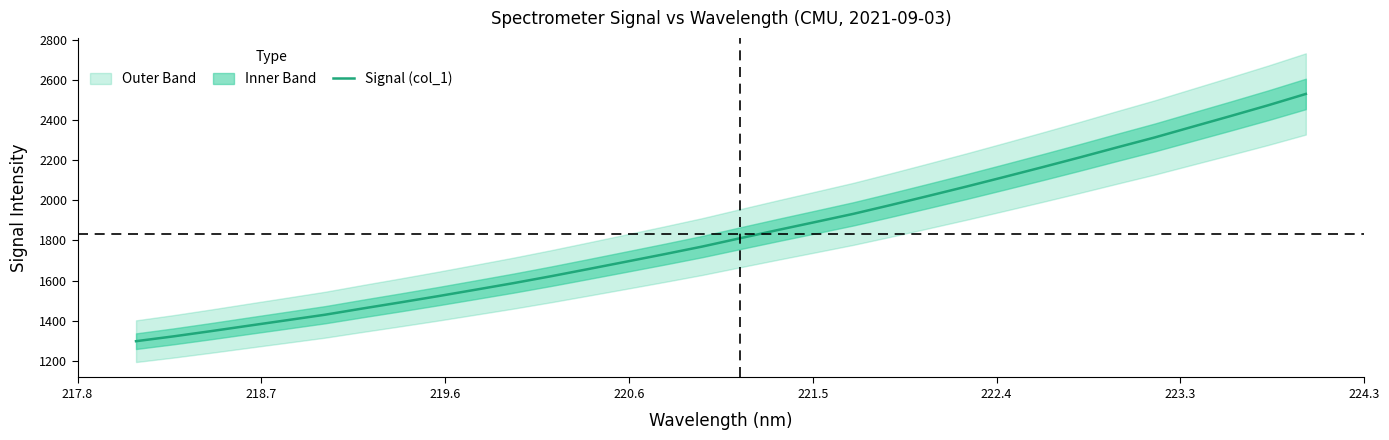

What is the smallest value displayed?

1297.9